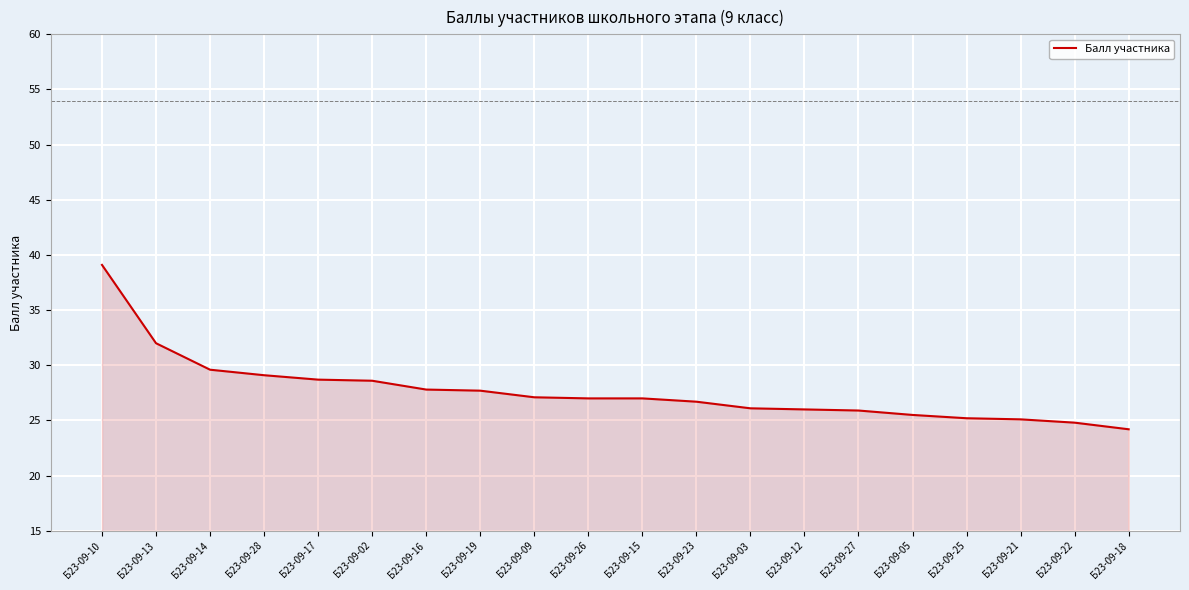

What is the ratio of the value at Б23-09-16 to the value at Б23-09-27?

1.1